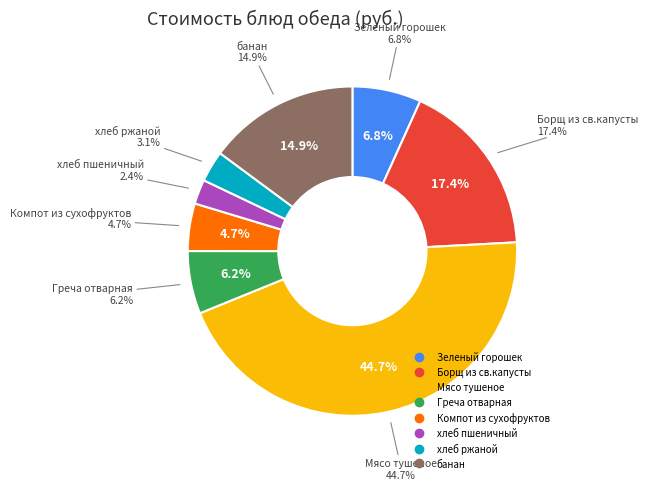

What is the ratio of the value at Мясо тушеное to the value at Борщ из св.капусты?

2.6